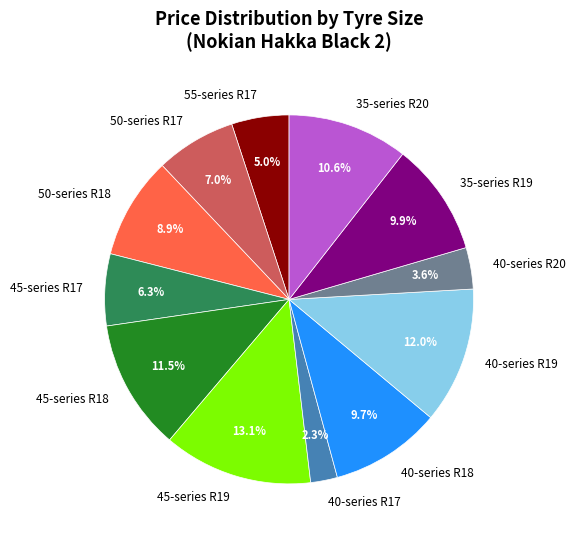

Count the number of slices in the pie.

12